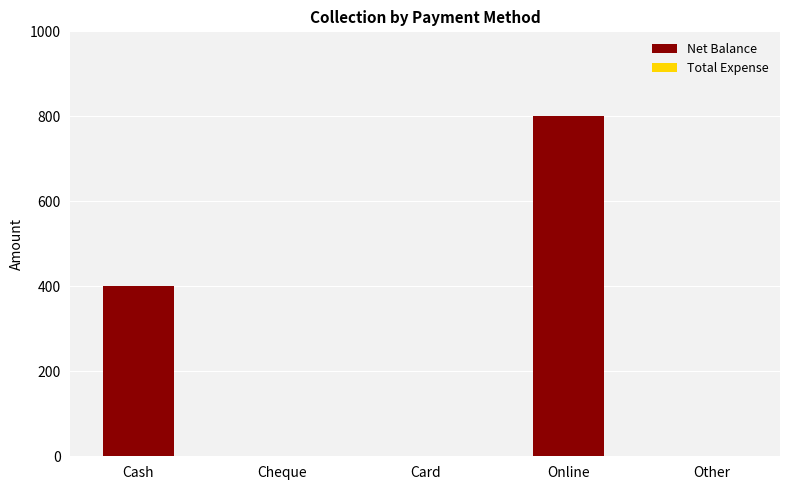

Which has a higher value, Cash or Card?

Cash